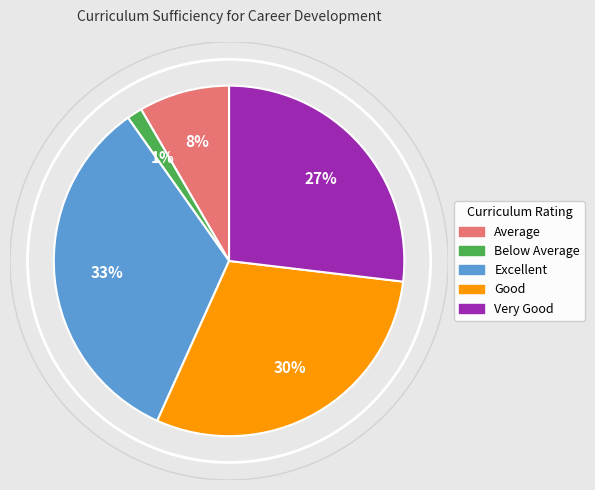

How many segments does this pie chart have?

5